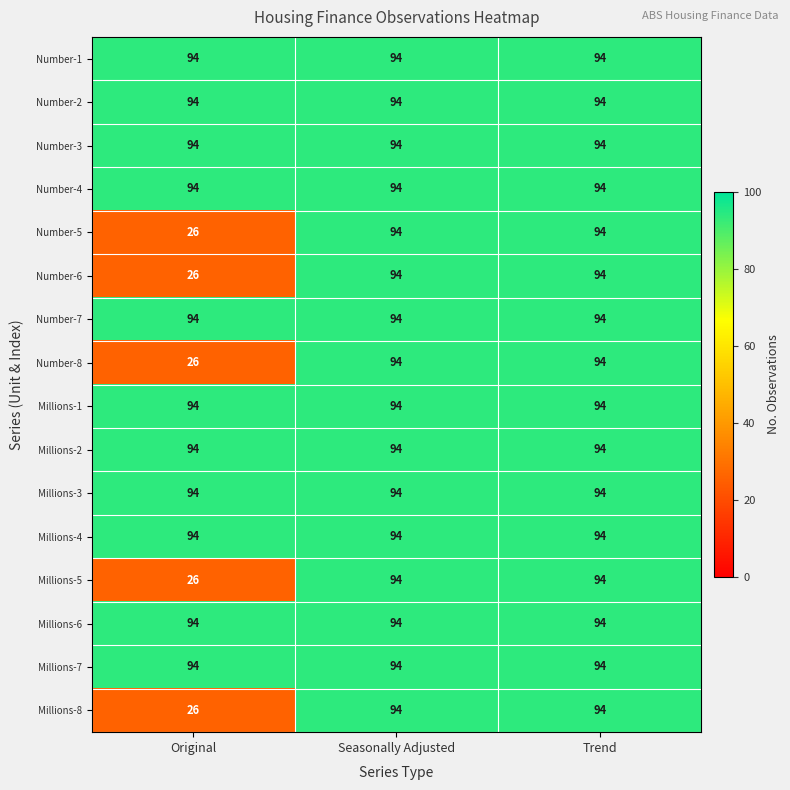

At how many categories does at least one series exceed 44?

3